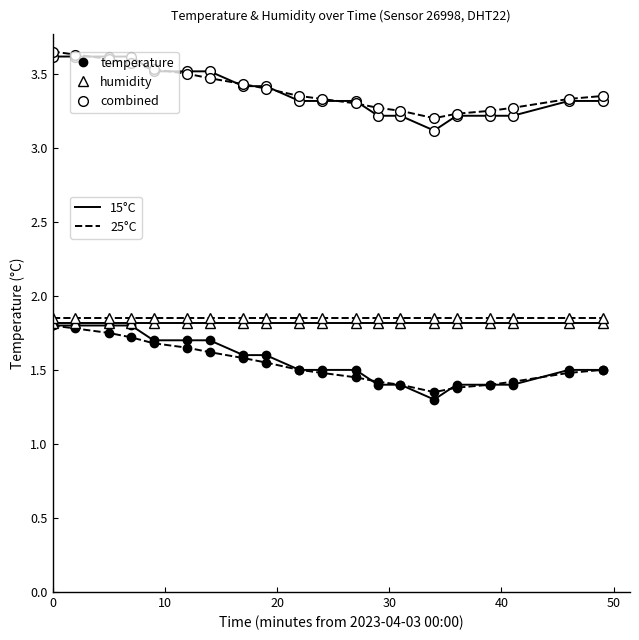

Is this an area chart (filled region under the line)?

No